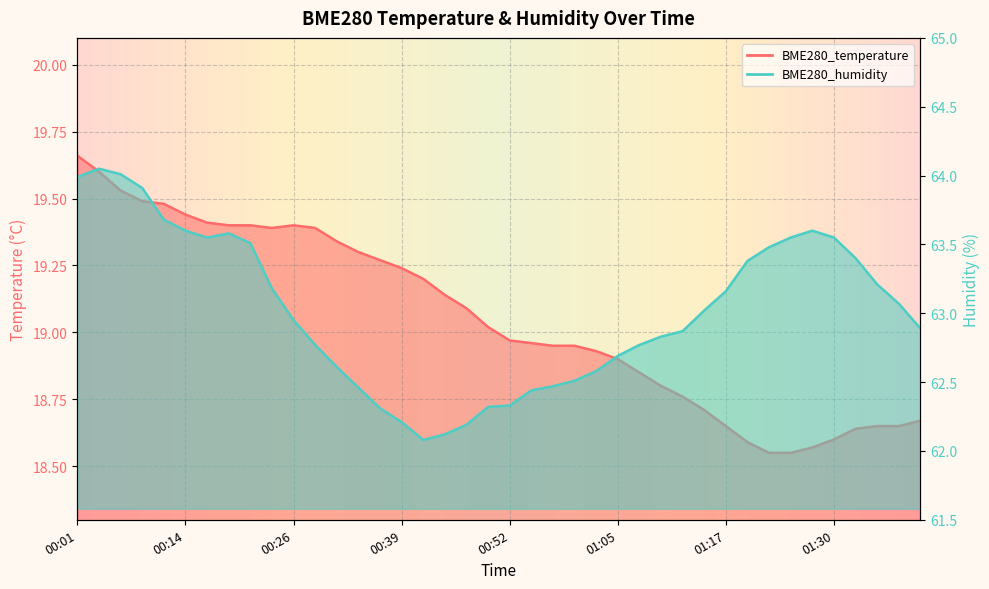

Reading right to left, what are all the values shown in this chart?

BME280_temperature: 18.7	18.6	18.6	18.6	18.6	18.6	18.6	18.6	18.6	18.6	18.7	18.8	18.8	18.9	18.9	18.9	18.9	18.9	19.0	19.0	19.0	19.1	19.1	19.2	19.2	19.3	19.3	19.3	19.4	19.4	19.4	19.4	19.4	19.4	19.4	19.5	19.5	19.5	19.6	19.7
BME280_humidity: 62.9	63.1	63.2	63.4	63.5	63.6	63.5	63.5	63.4	63.2	63.0	62.9	62.8	62.8	62.7	62.6	62.5	62.5	62.4	62.3	62.3	62.2	62.1	62.1	62.2	62.3	62.5	62.6	62.8	63.0	63.2	63.5	63.6	63.5	63.6	63.7	63.9	64.0	64.0	64.0